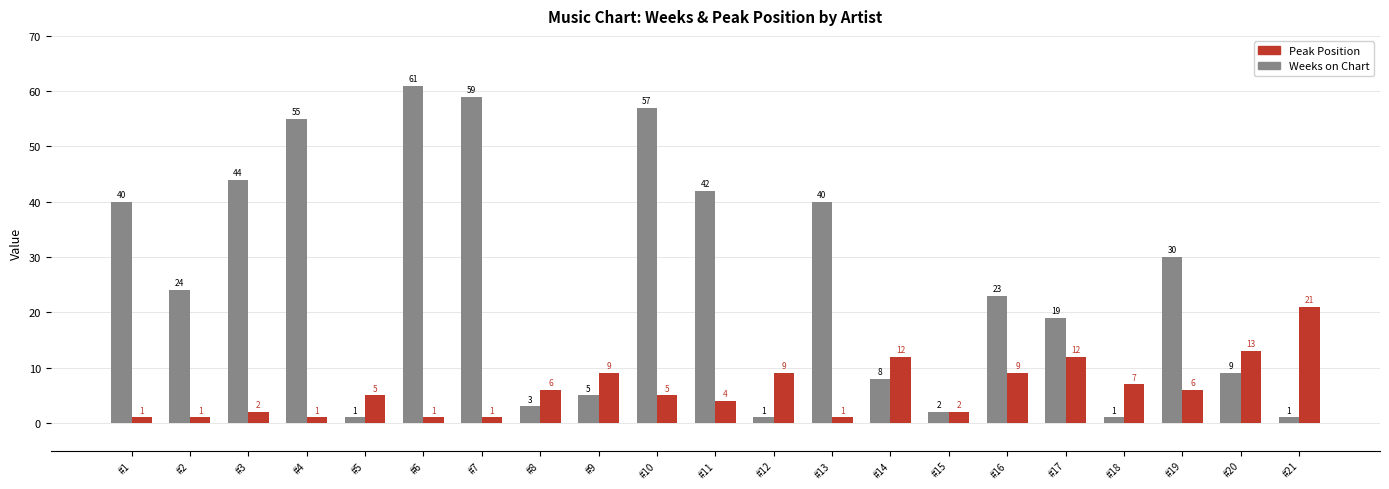

List the series in order of their overall mean, lowest first.

Peak Position, Weeks on Chart